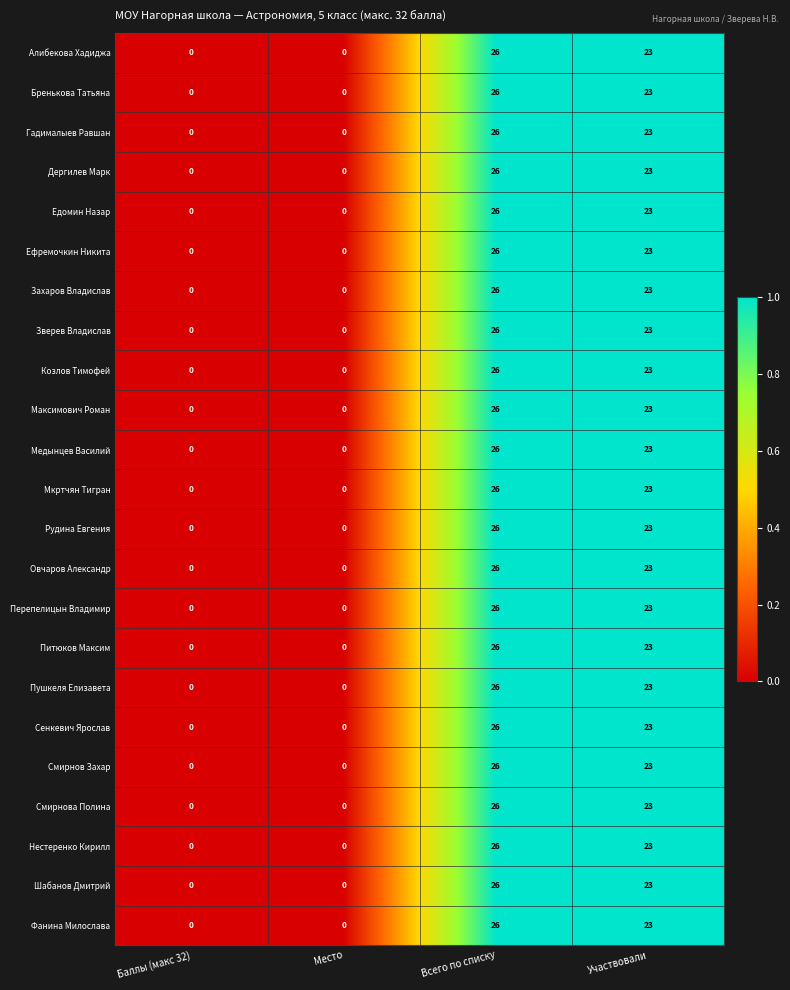

The value of Ефремочкин Никита at Баллы (макс 32) is 13. True or false?

False